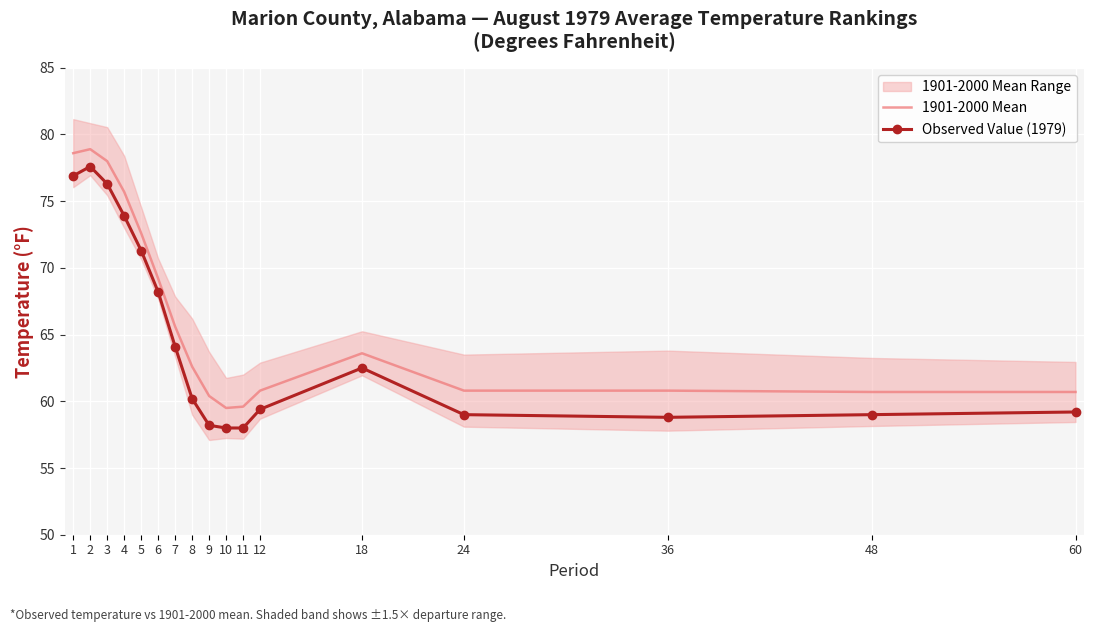

Reading right to left, transcribe all the data shown in this chart.

1901-2000 Mean: 60=60.7	48=60.7	36=60.8	24=60.8	18=63.6	12=60.8	11=59.6	10=59.5	9=60.4	8=62.6	7=65.6	6=69.2	5=72.6	4=75.7	3=78.0	2=78.9	1=78.6
Observed Value (1979): 60=59.2	48=59.0	36=58.8	24=59.0	18=62.5	12=59.4	11=58.0	10=58.0	9=58.2	8=60.2	7=64.1	6=68.2	5=71.3	4=73.9	3=76.3	2=77.6	1=76.9